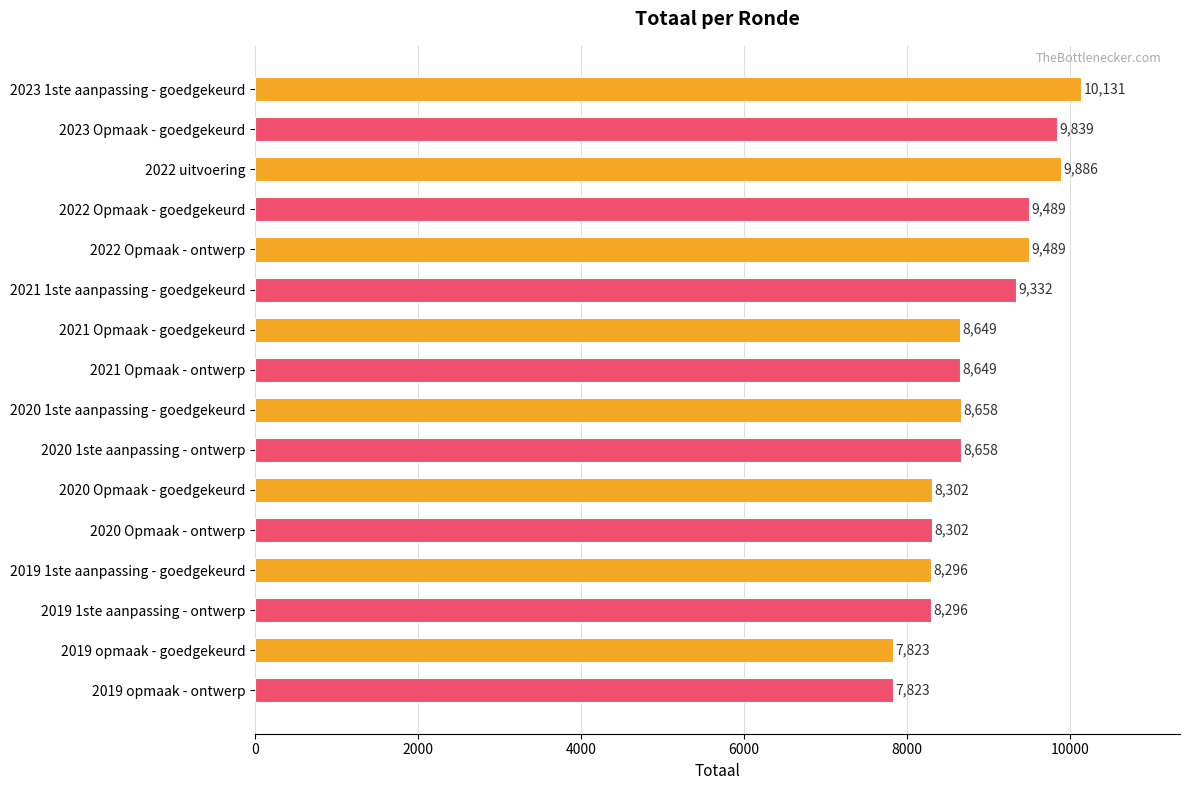

What value does the data have at 2020 Opmaak - goedgekeurd, to the nearest 50?

8300